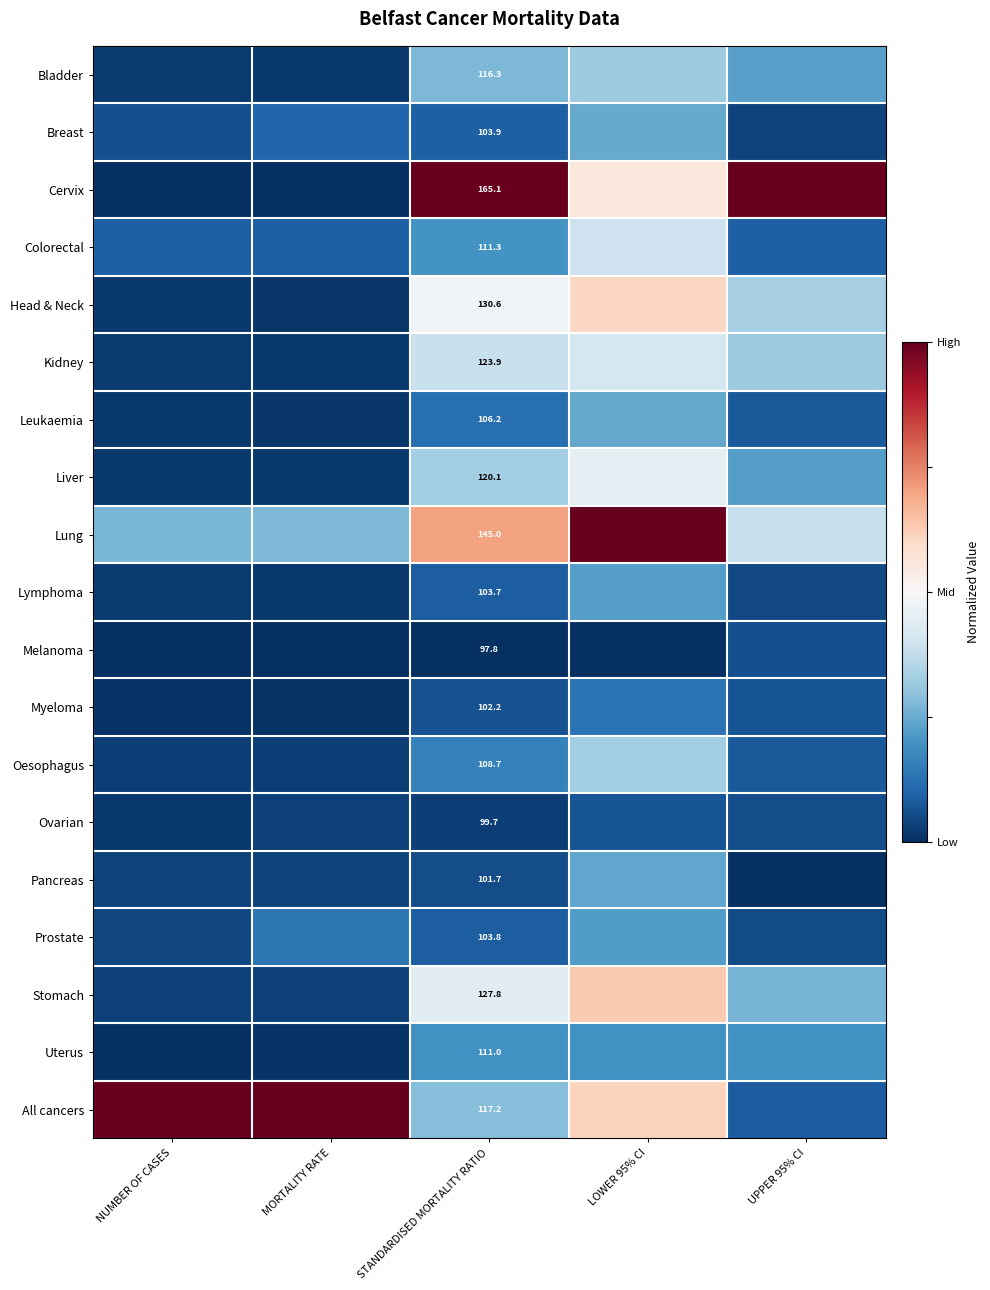

Count the number of data series in this chart.

19